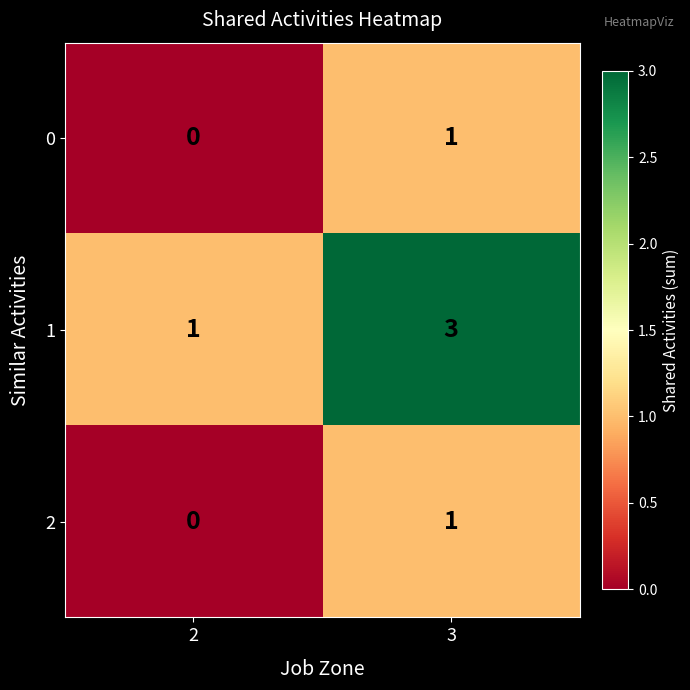

What is the sum of the 1 values at 3 and 2?

4